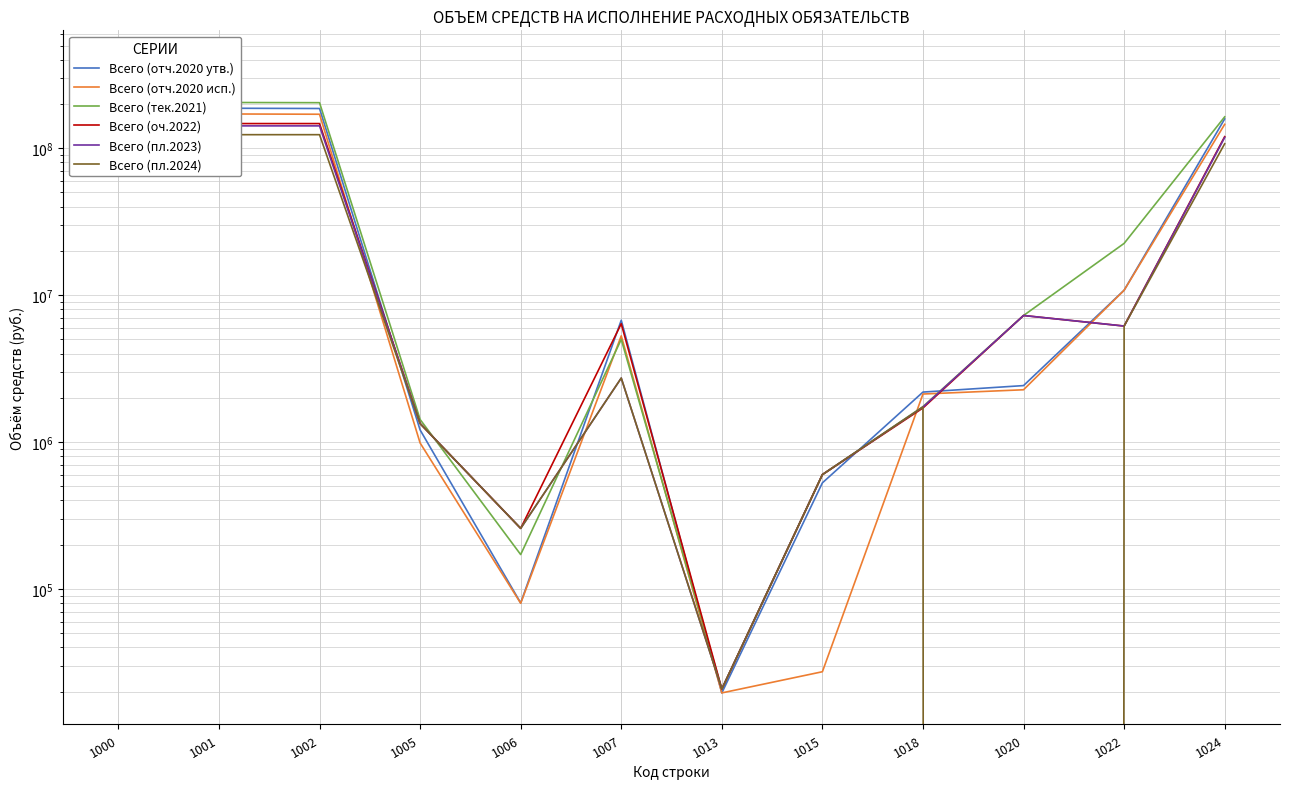

The Всего (тек.2021) series shows 1742558.4 at 1018. True or false?

True